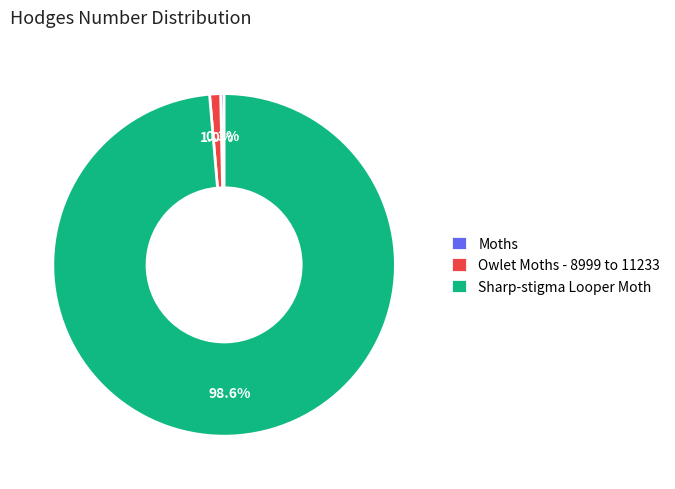

To the nearest percent, what is the difference between the Moths and Owlet Moths - 8999 to 11233 slice percentages?

1%